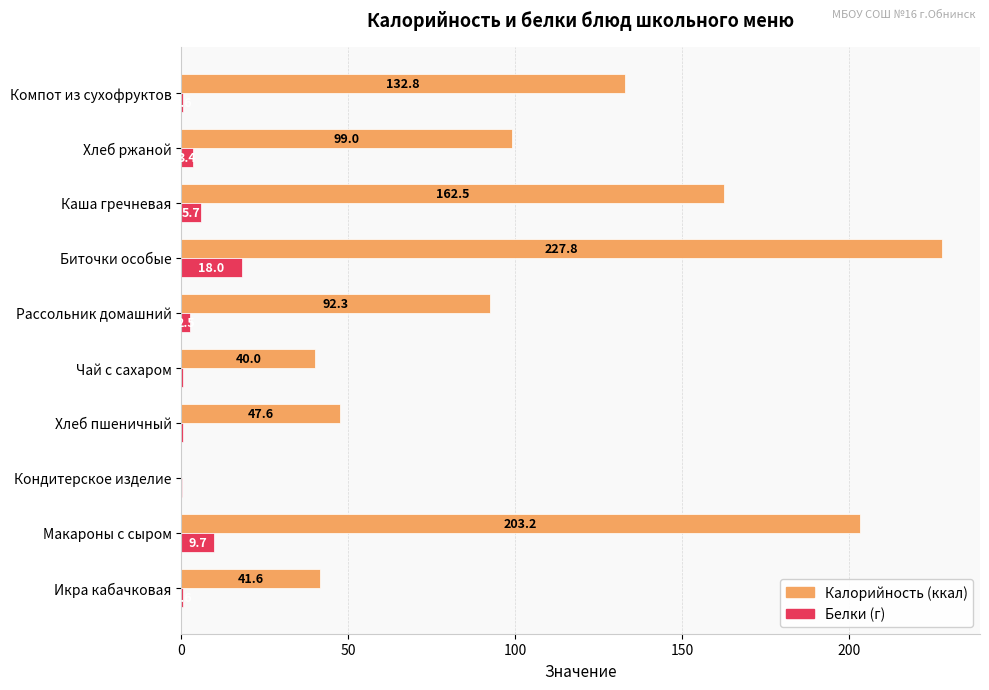

At which category is the sum across all series the highest?

Биточки особые